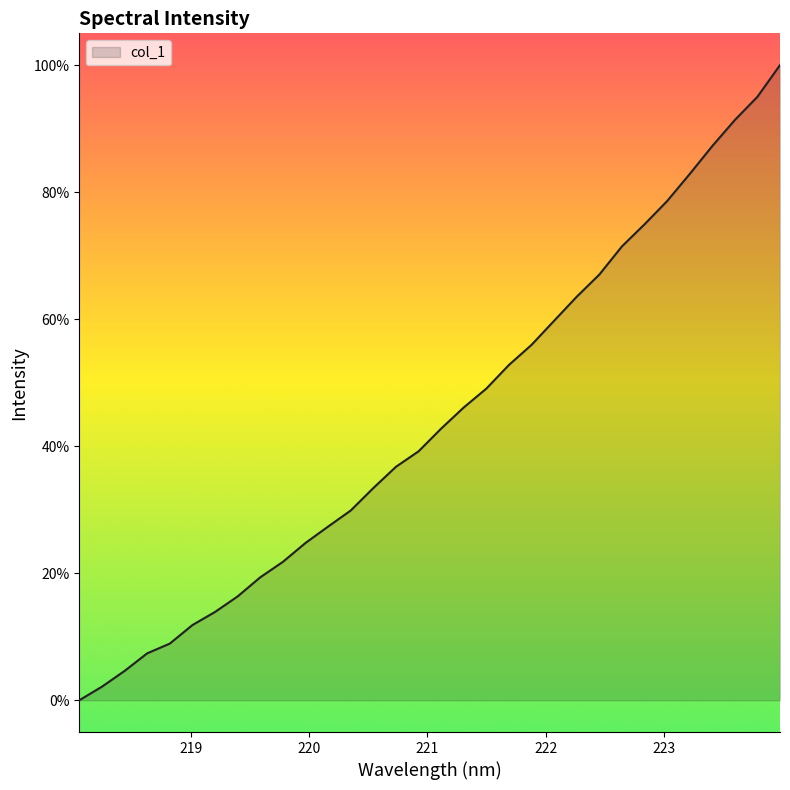

True or false: the data has more than 1 interior local peaks.

False